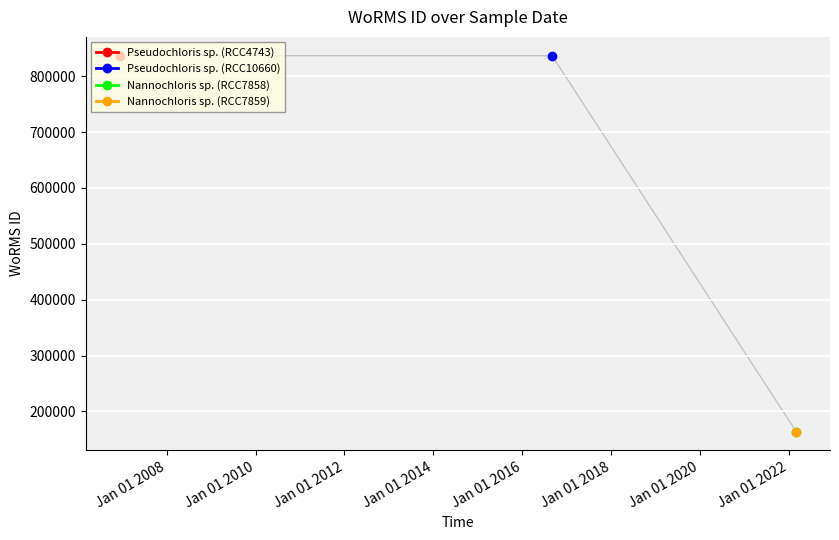

Between 11-12-2006 and 27-02-2022, which is larger?

11-12-2006